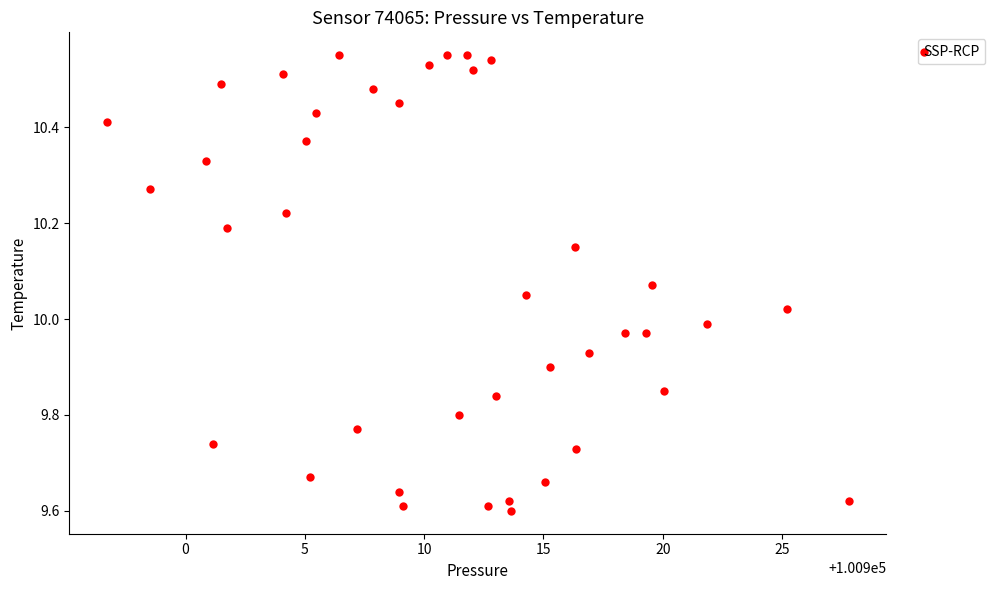

What is the range of X values (max minus min)?

31.1